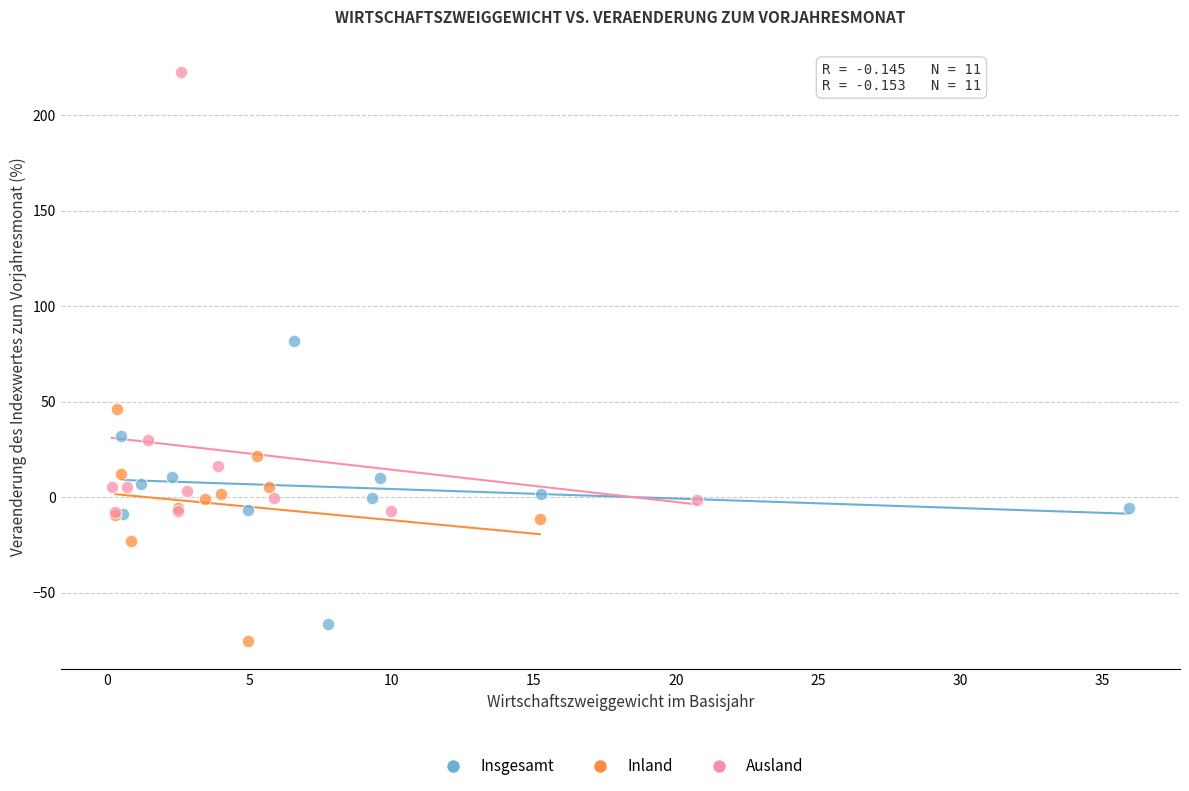

Which series has the widest spread of Y values?

Ausland